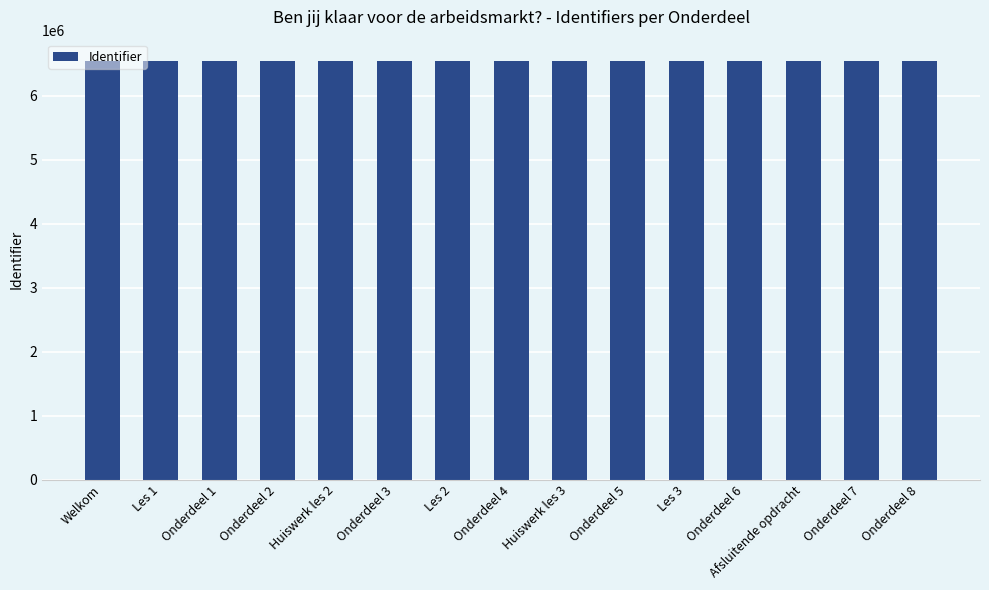

What is the greatest value displayed?

6546359